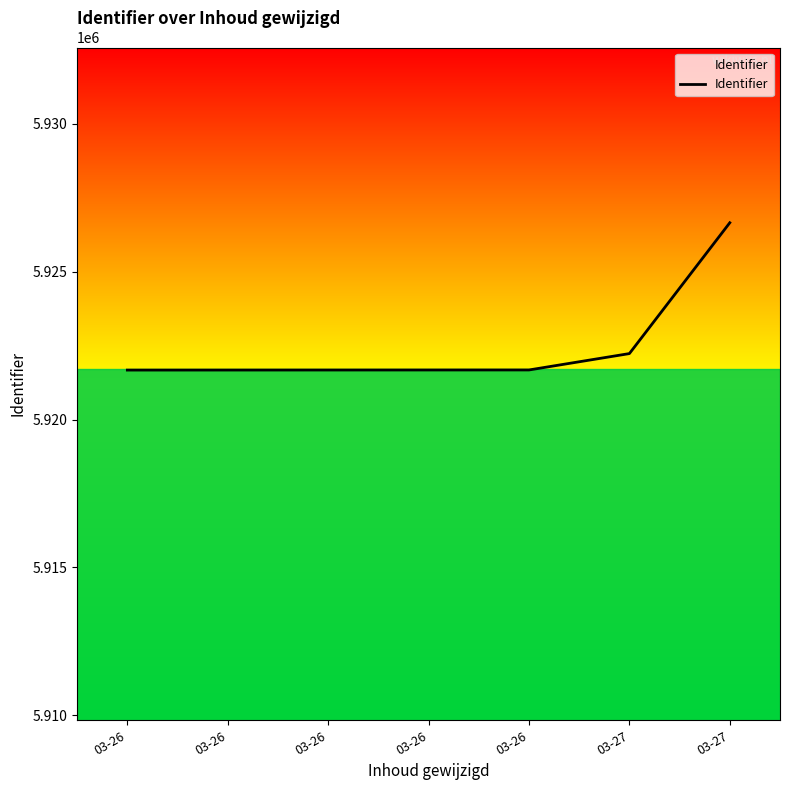

What is the difference between the second highest and minimum values?

558